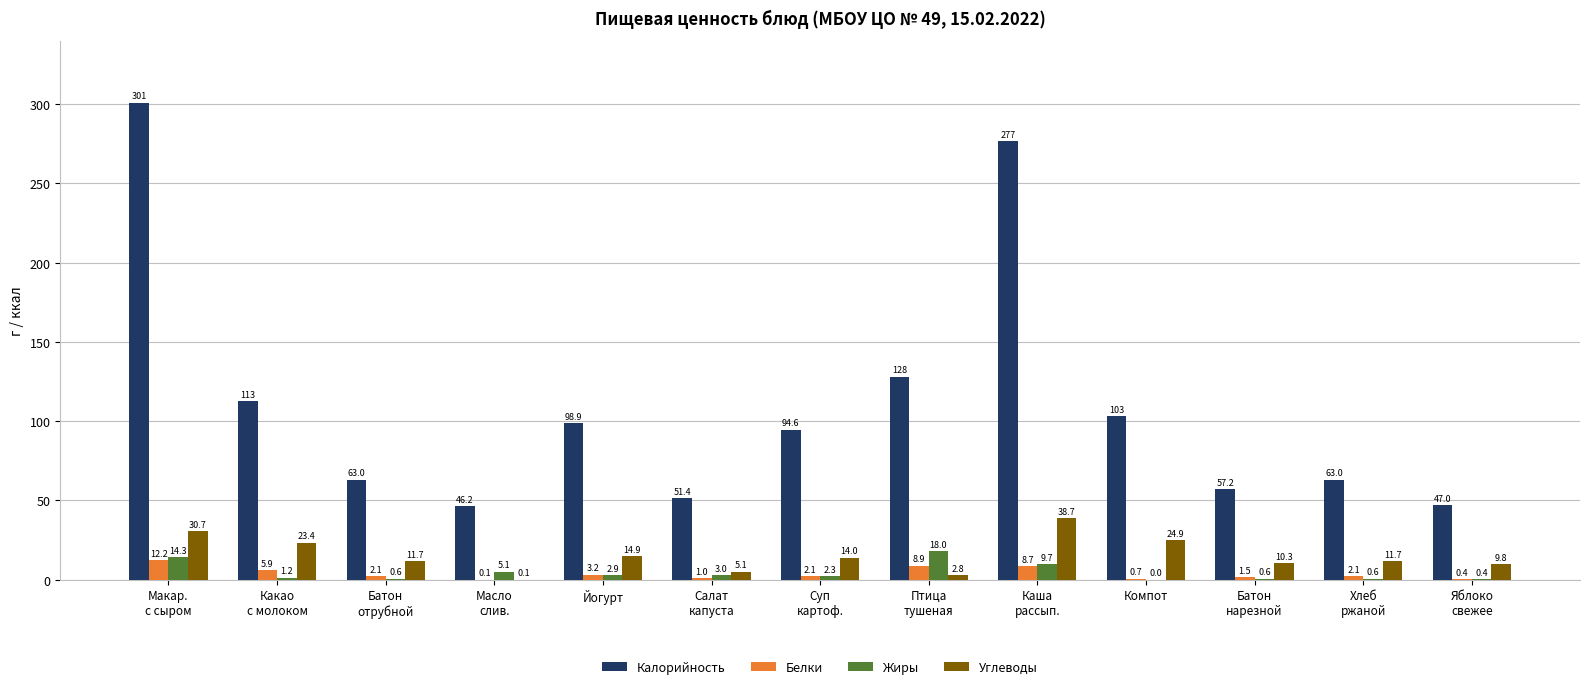

Where does the Белки series first go above 2?

Макар.
с сыром